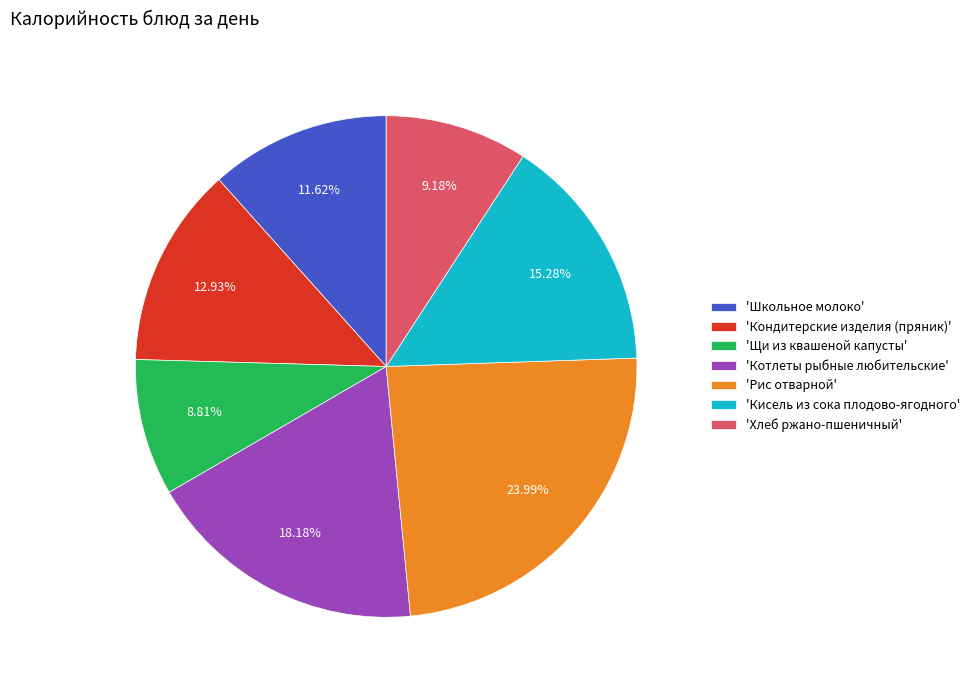

What is the ratio of the value at 'Хлеб ржано-пшеничный' to the value at 'Кондитерские изделия (пряник)'?

0.7